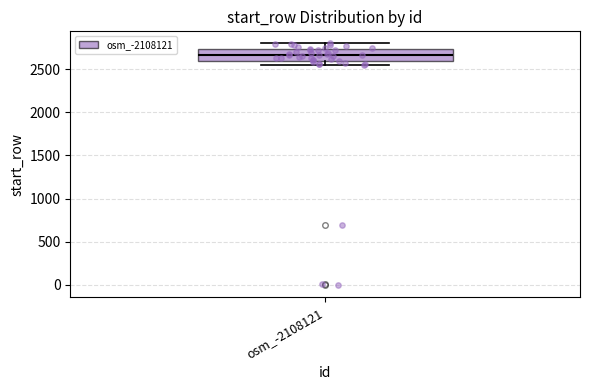

Where does the upper whisker of the box for osm_-2108121 end on the y-axis? The values are not printed on the chart, so give them approximately, as read against the axis.

2800